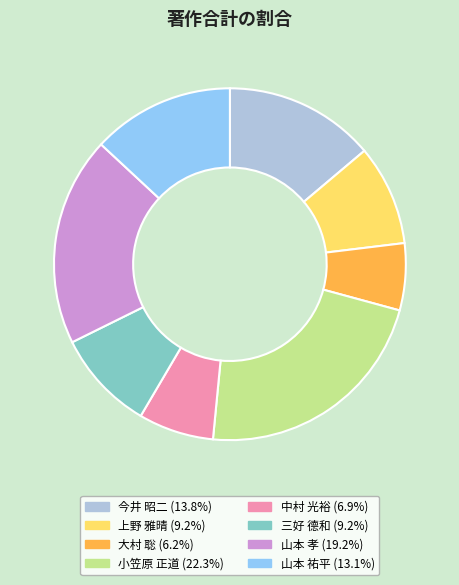

What is the ratio of the value at 三好 德和 to the value at 大村 聡?

1.5